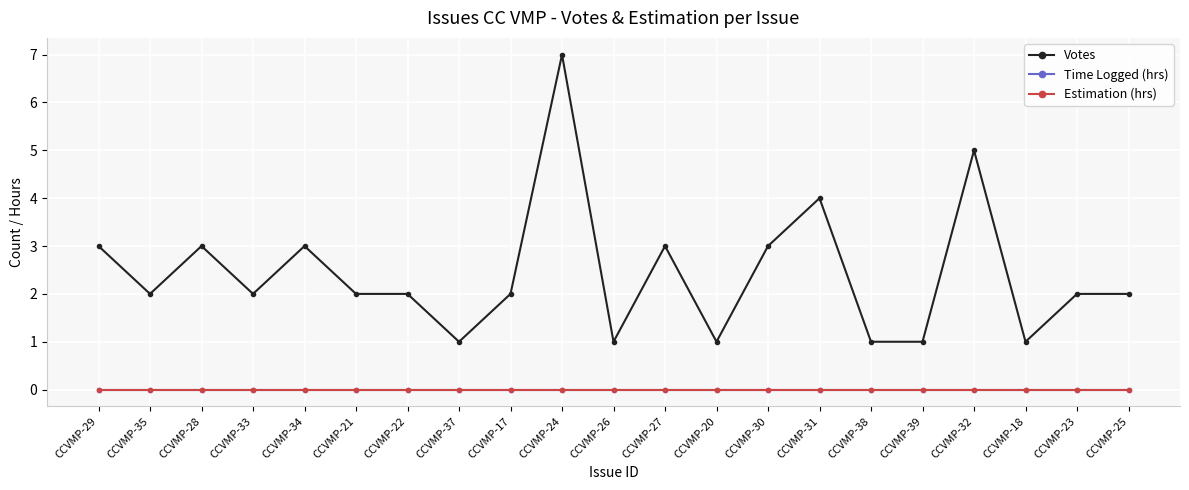

The value of Time Logged (hrs) at CCVMP-20 is 0. True or false?

True